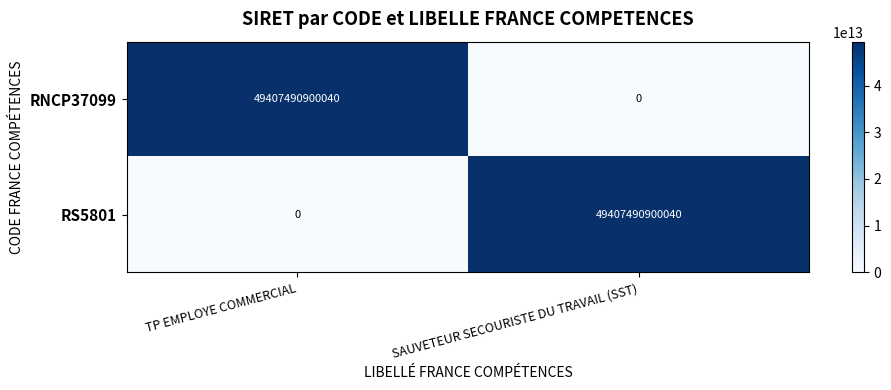

At which label does RNCP37099 reach its peak?

TP EMPLOYE COMMERCIAL